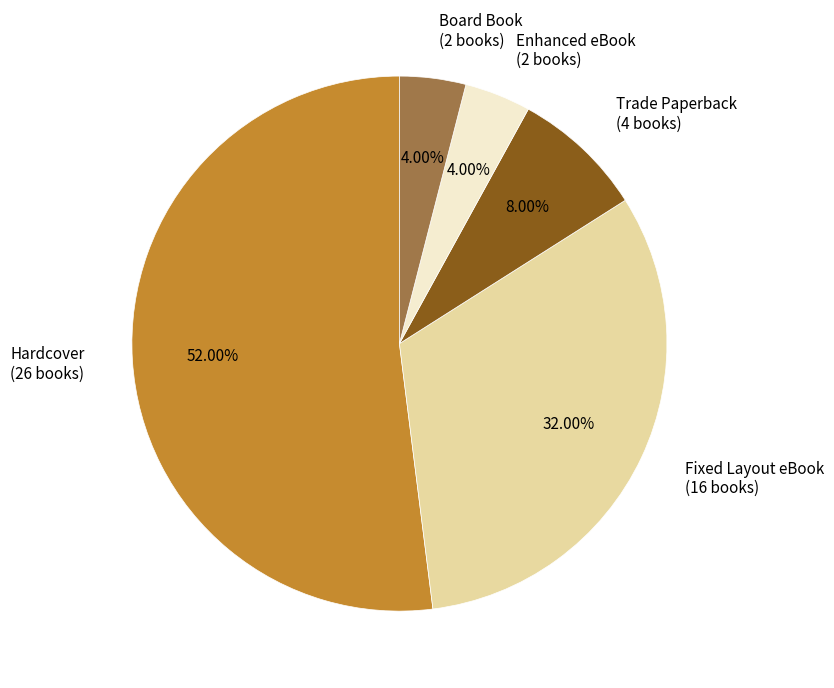

Is the sum of Enhanced eBook and Trade Paperback greater than half?

No